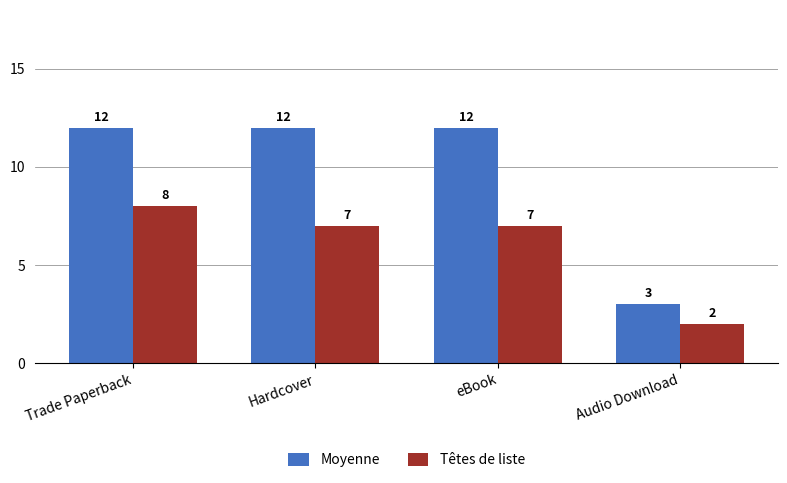

What is the average value of the Moyenne series?

10